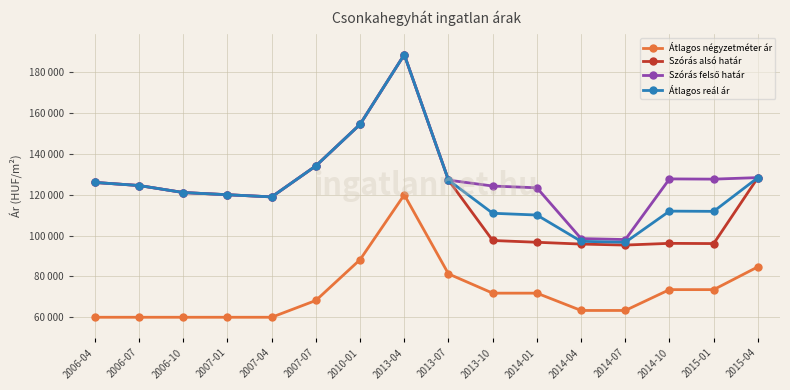

What is the value of the Szórás alsó határ point at the 6th from the left?

134173